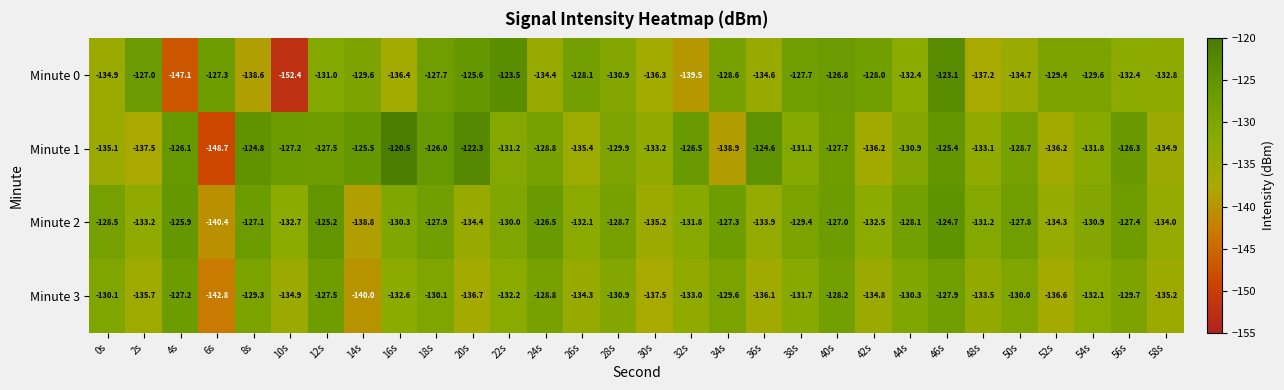

Rank the series by their maximum value, from lowest to highest.

Minute 3, Minute 2, Minute 0, Minute 1